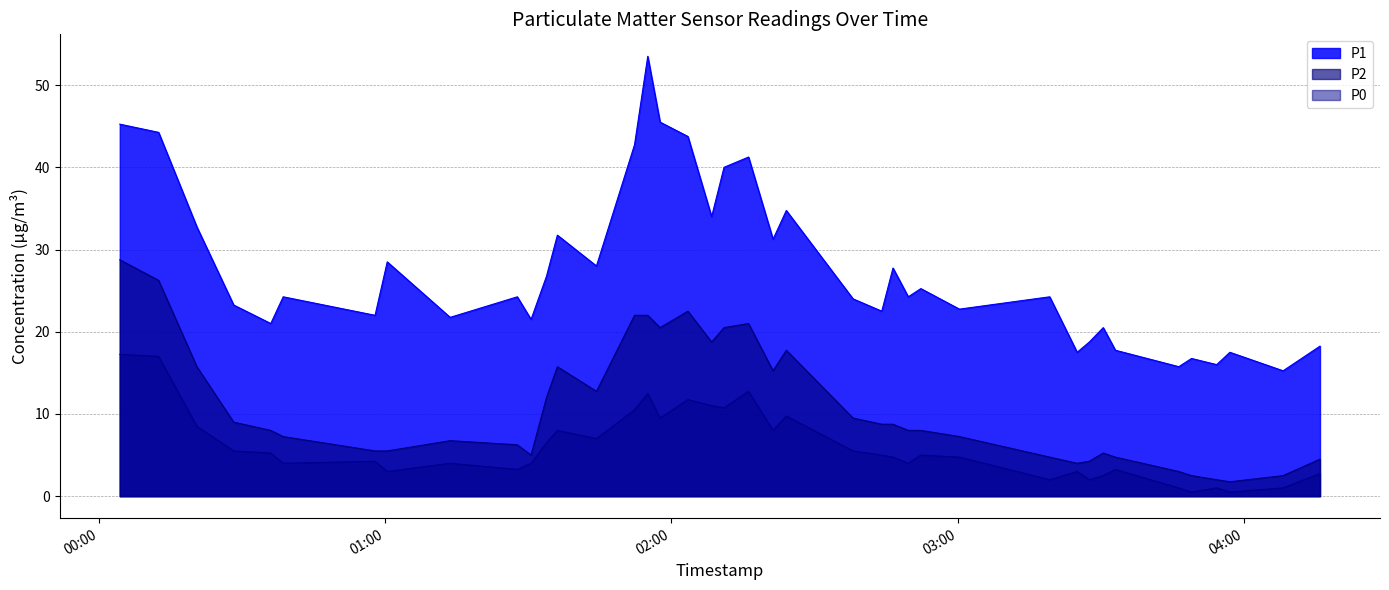

What is the difference between the maximum and minimum values in the P0 series?

16.8